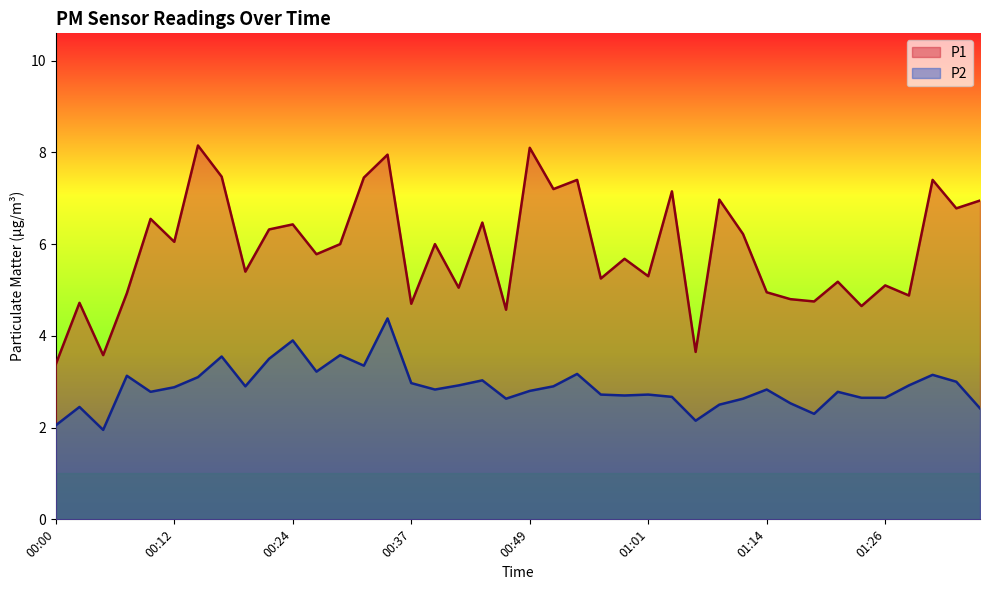

What is the label of the 36th point from the right?

00:10